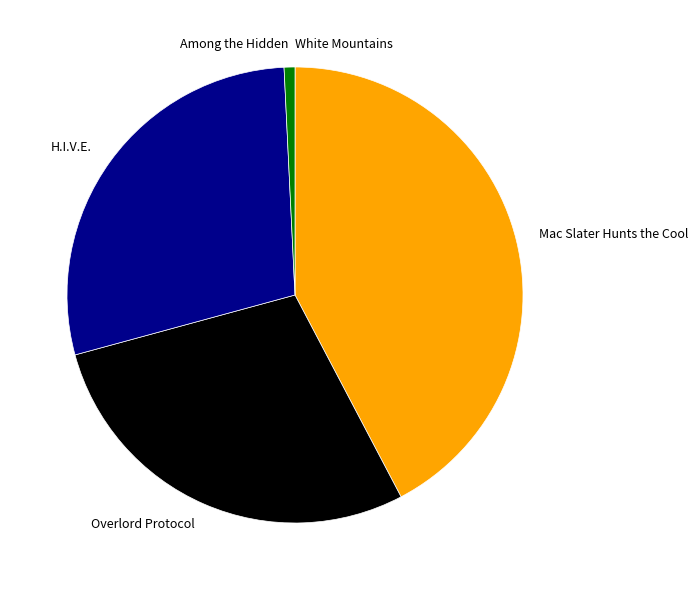

The Overlord Protocol slice represents 15% of the pie. True or false?

False